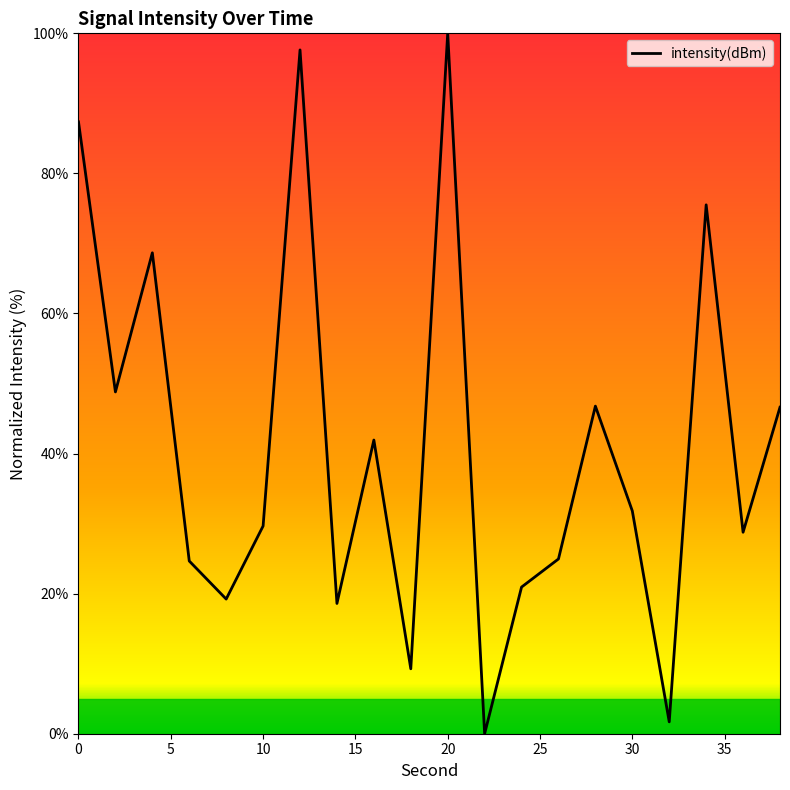

What is the difference between the maximum and minimum values?

100.0